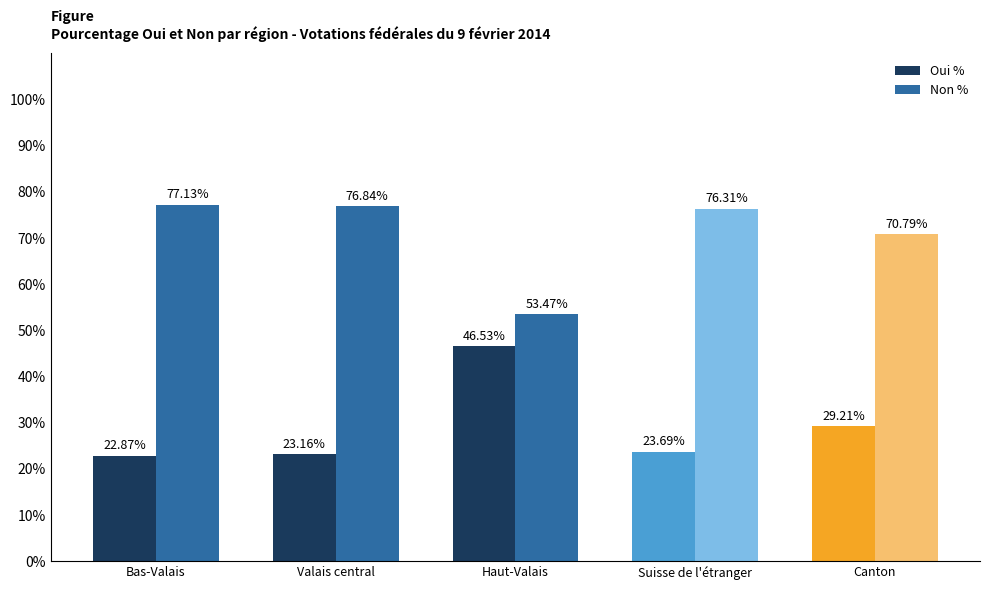

What is the total value across all series at Canton?

100.0